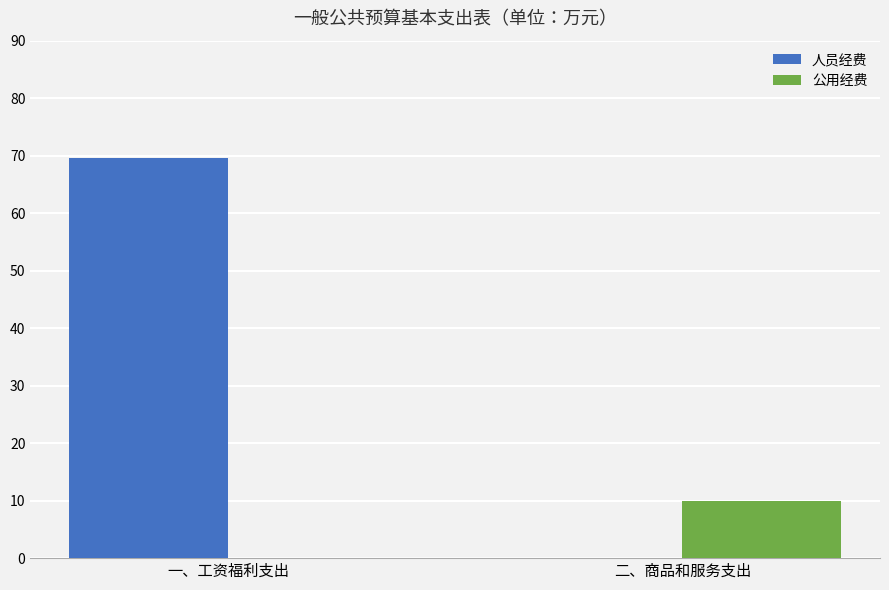

Is it true that 公用经费 equals 15.2 at 二、商品和服务支出?

False